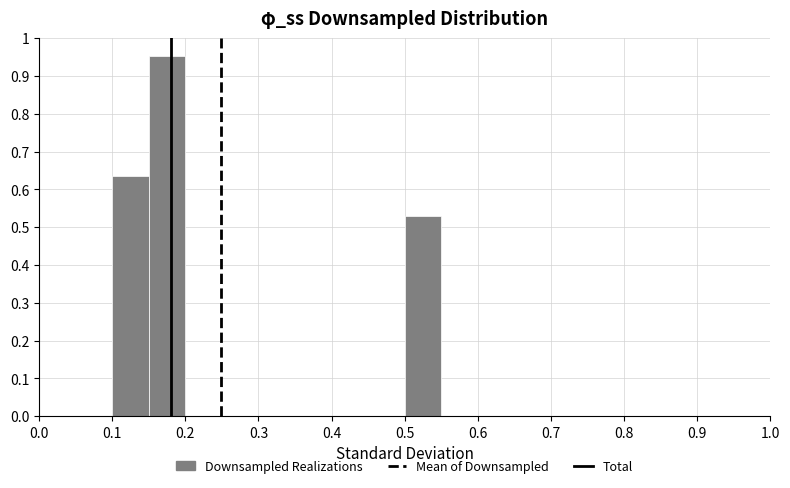

What is the height of the bar covering 0.10 to 0.15 on the x-axis? The values are not printed on the chart, so give them approximately, as read against the axis.

0.63